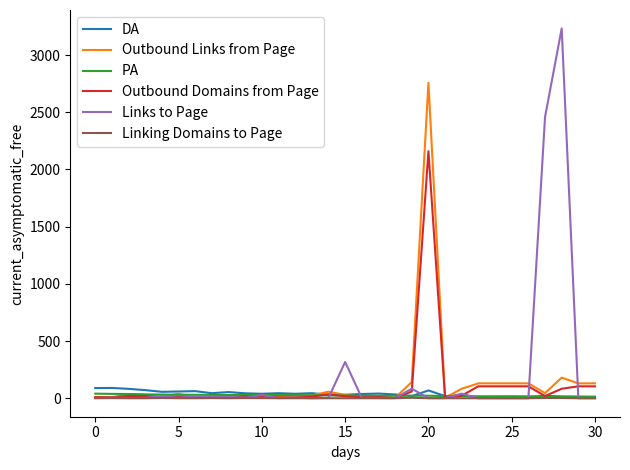

Which series has the widest spread of values?

Links to Page